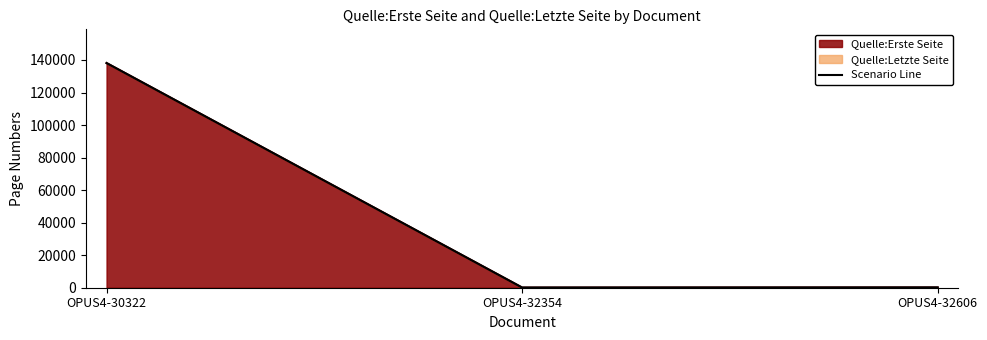

At which category does the chart reach its minimum across all series?

OPUS4-32354